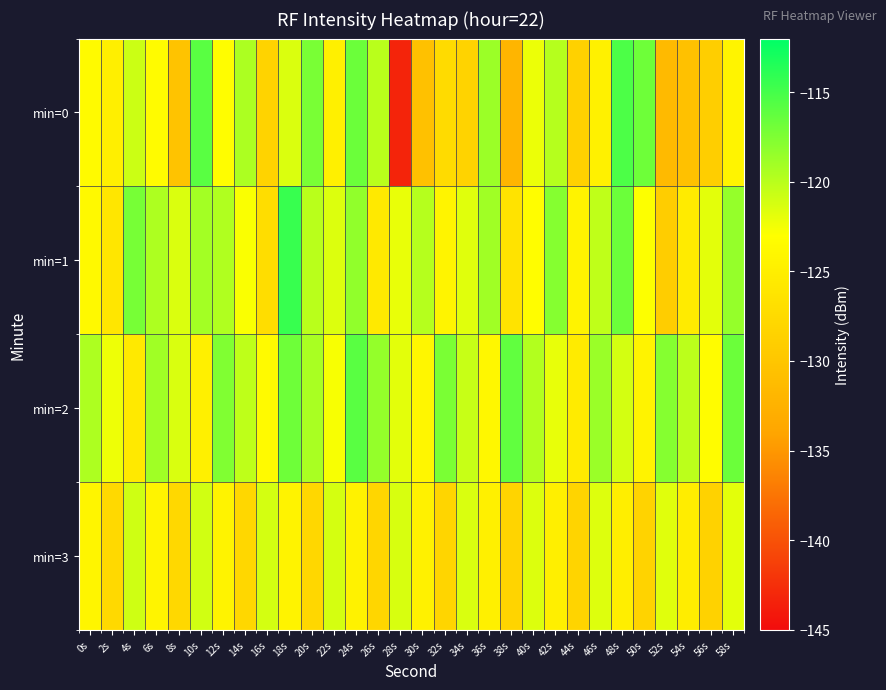

Reading left to right, list all the values displayed in this chart.

min=0: 0s=-123.5	2s=-124.9	4s=-120.8	6s=-123.5	8s=-130.3	10s=-115.9	12s=-123.2	14s=-119.4	16s=-128.4	18s=-121.4	20s=-117.3	22s=-124.8	24s=-116.7	26s=-120.0	28s=-143.3	30s=-130.6	32s=-127.4	34s=-128.4	36s=-118.7	38s=-132.0	40s=-122.2	42s=-119.8	44s=-128.6	46s=-124.7	48s=-115.3	50s=-116.8	52s=-131.4	54s=-130.6	56s=-128.9	58s=-124.3
min=1: 0s=-123.7	2s=-126.0	4s=-117.2	6s=-119.5	8s=-121.4	10s=-119.1	12s=-119.6	14s=-122.8	16s=-127.1	18s=-114.4	20s=-120.0	22s=-121.5	24s=-118.3	26s=-125.6	28s=-122.1	30s=-119.8	32s=-124.3	34s=-121.7	36s=-118.9	38s=-126.4	40s=-123.2	42s=-117.8	44s=-124.5	46s=-120.3	48s=-116.7	50s=-122.9	52s=-129.1	54s=-125.4	56s=-121.8	58s=-118.5
min=2: 0s=-119.5	2s=-122.3	4s=-125.7	6s=-118.9	8s=-121.4	10s=-124.8	12s=-117.6	14s=-120.2	16s=-123.5	18s=-116.8	20s=-119.3	22s=-122.7	24s=-115.9	26s=-118.4	28s=-121.8	30s=-124.1	32s=-117.3	34s=-120.6	36s=-123.9	38s=-116.2	40s=-119.7	42s=-122.0	44s=-125.4	46s=-118.7	48s=-121.1	50s=-124.5	52s=-117.8	54s=-120.1	56s=-123.4	58s=-116.7
min=3: 0s=-124.2	2s=-127.6	4s=-120.9	6s=-124.3	8s=-127.7	10s=-121.0	12s=-124.4	14s=-127.8	16s=-121.1	18s=-124.5	20s=-127.9	22s=-121.2	24s=-124.6	26s=-128.0	28s=-121.3	30s=-124.7	32s=-128.1	34s=-121.4	36s=-124.8	38s=-128.2	40s=-121.5	42s=-124.9	44s=-128.3	46s=-121.6	48s=-125.0	50s=-128.4	52s=-121.7	54s=-125.1	56s=-128.5	58s=-121.8